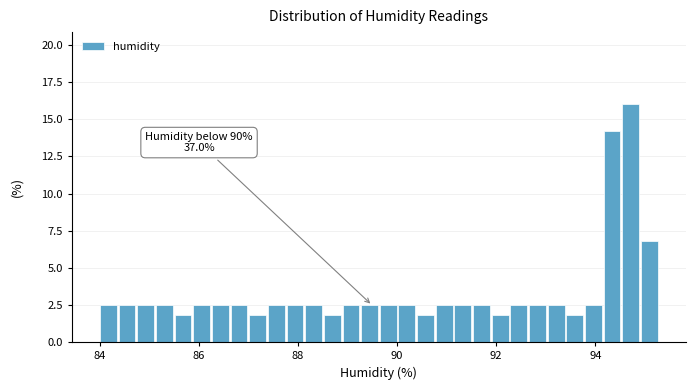

Around what value on the x-axis is the tallest bar? Give the approximate position of its centre, as read against the axis.

94.8